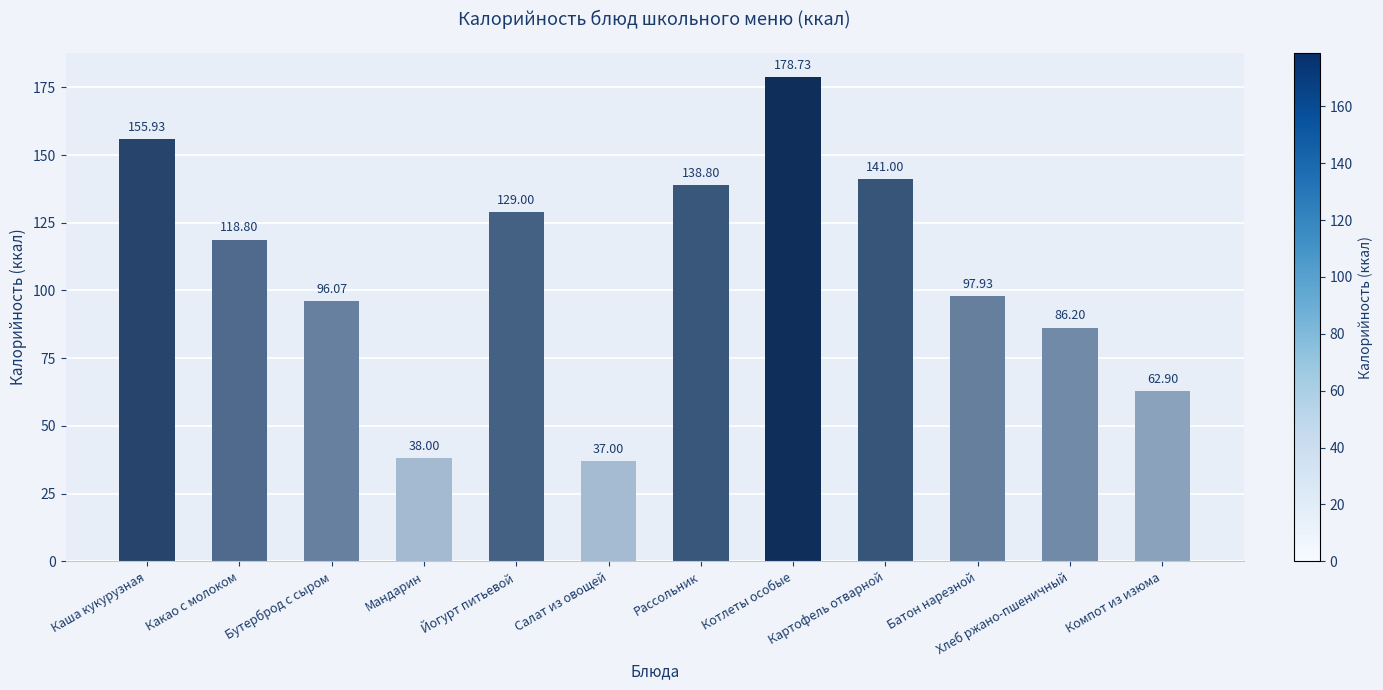

What is the change in value from Котлеты особые to Батон нарезной?

-80.8